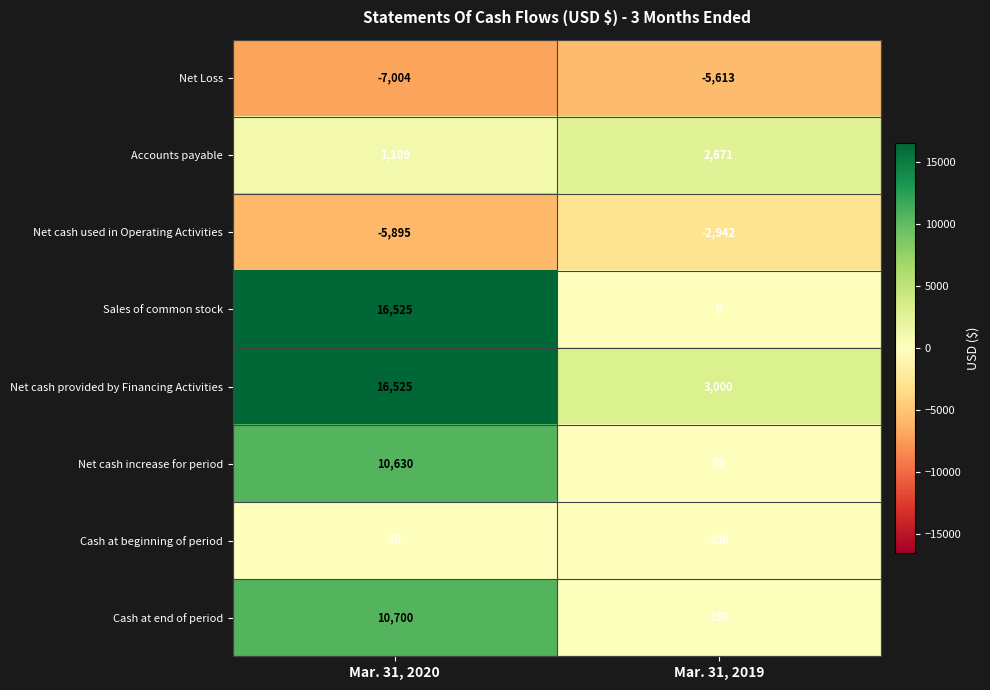

Between Mar. 31, 2020 and Mar. 31, 2019, which series saw the biggest shift?

Sales of common stock